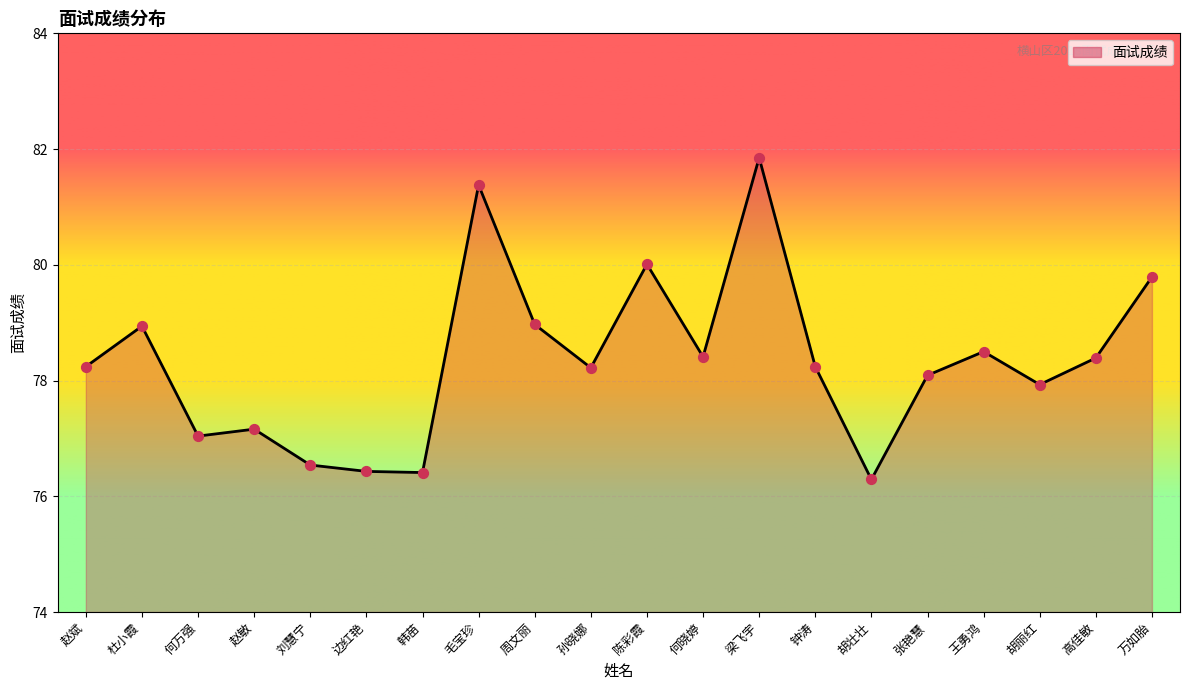

What is the change in value from 韩苗 to 周文丽?

+2.6